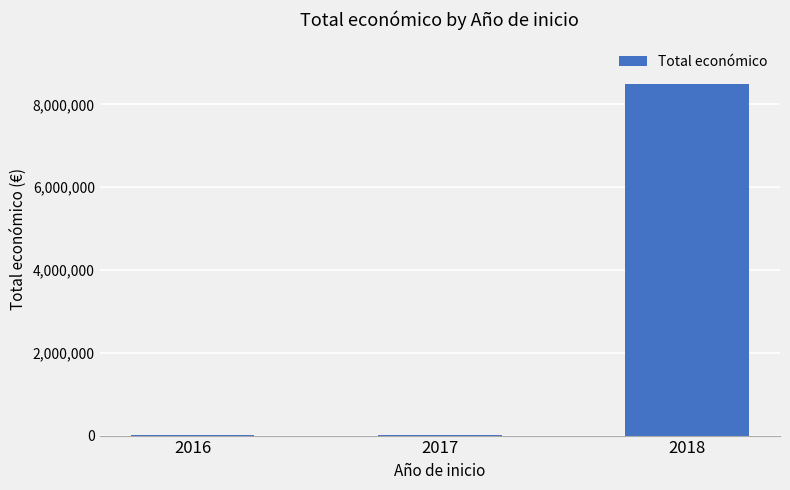

The value at 2018 is 8484999. True or false?

True